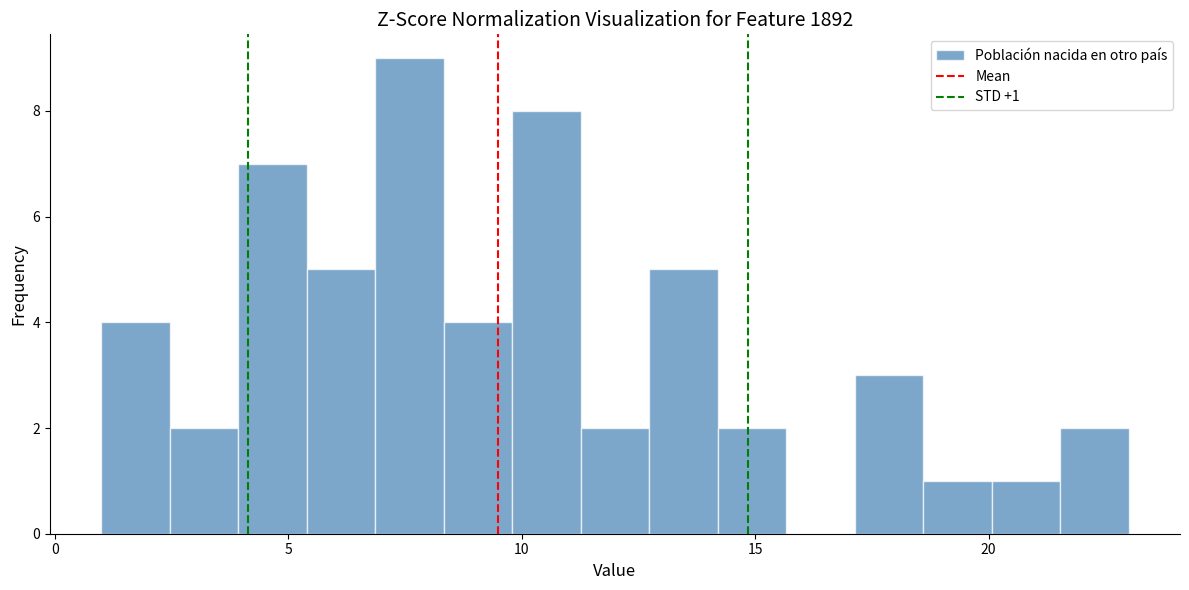

Around what value on the x-axis is the tallest bar? Give the approximate position of its centre, as read against the axis.

7.5